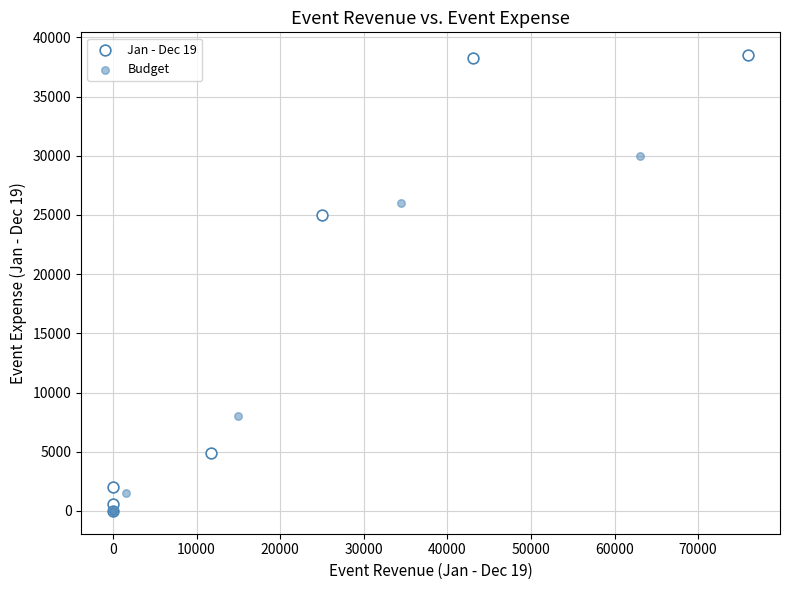

Which series has the widest spread of Y values?

Jan - Dec 19